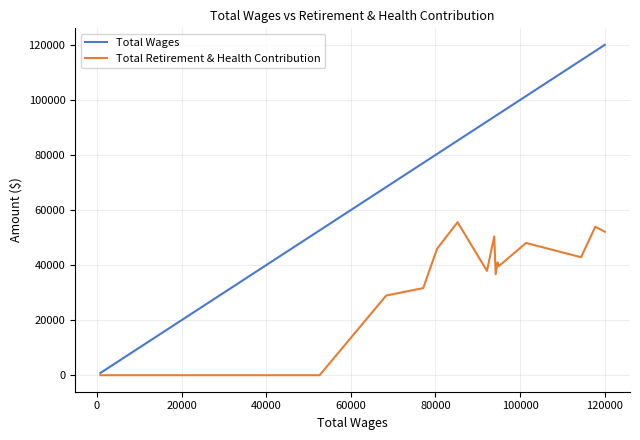

Which series has the largest total across all categories?

Total Wages